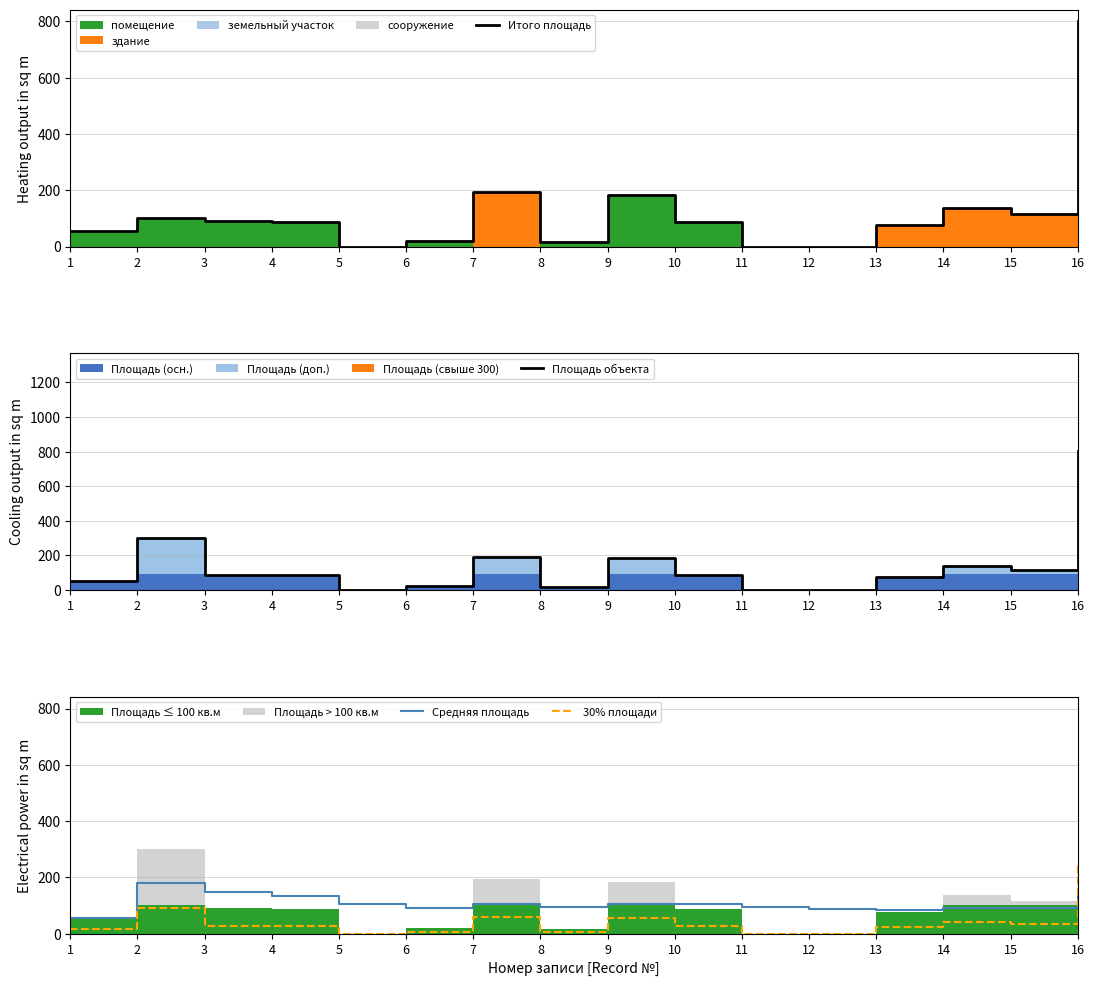

Reading left to right, list all the values displayed in this chart.

Итого площадь: 54.5	100.0	89.6	86.1	0.0	21.2	193.7	17.2	184.0	86.1	0.0	0.0	76.3	138.0	115.2	802.0
Площадь объекта: 54.5	301.7	89.6	86.1	0.0	21.2	193.7	17.2	184.0	86.1	0.0	0.0	76.3	138.0	115.2	802.0
Средняя площадь: 54.5	178.1	148.6	133.0	106.4	92.2	106.7	95.5	105.3	103.4	94.0	86.2	85.4	89.2	90.9	135.3
30% площади: 16.3	90.5	26.9	25.8	0.0	6.4	58.1	5.2	55.2	25.8	0.0	0.0	22.9	41.4	34.6	240.6